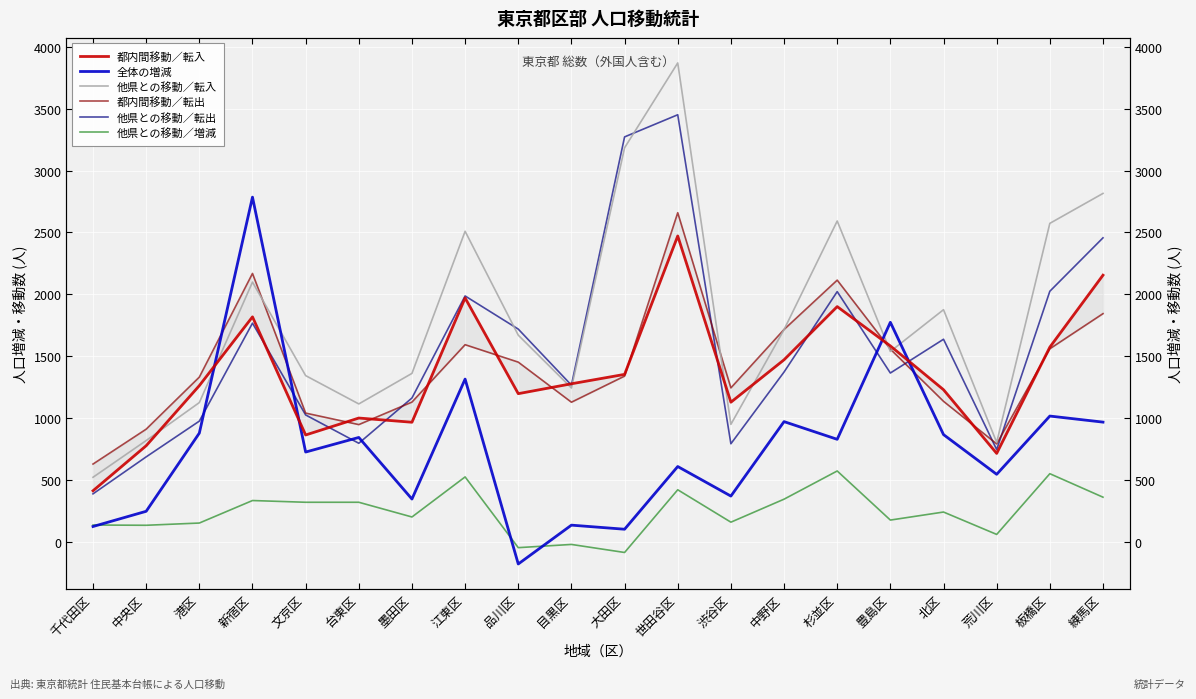

Which series ends up on top after the final intersection of 他県との移動／転入 and 全体の増減?

他県との移動／転入